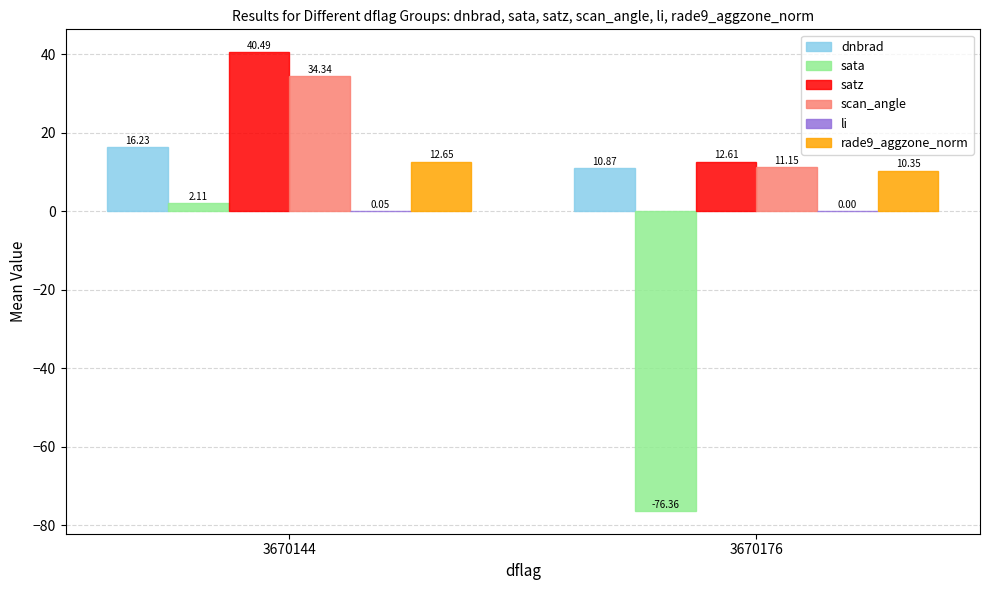

What is the sum of all scan_angle values?

45.5